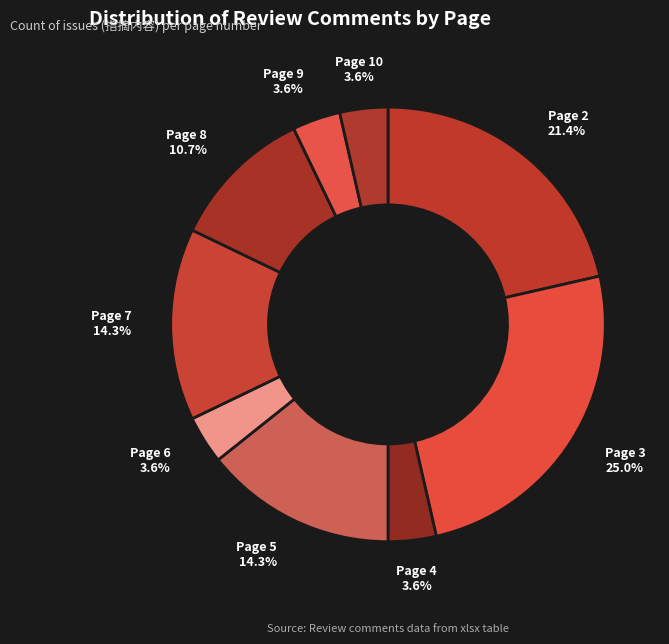

Which category has the biggest portion of the pie?

Page 3